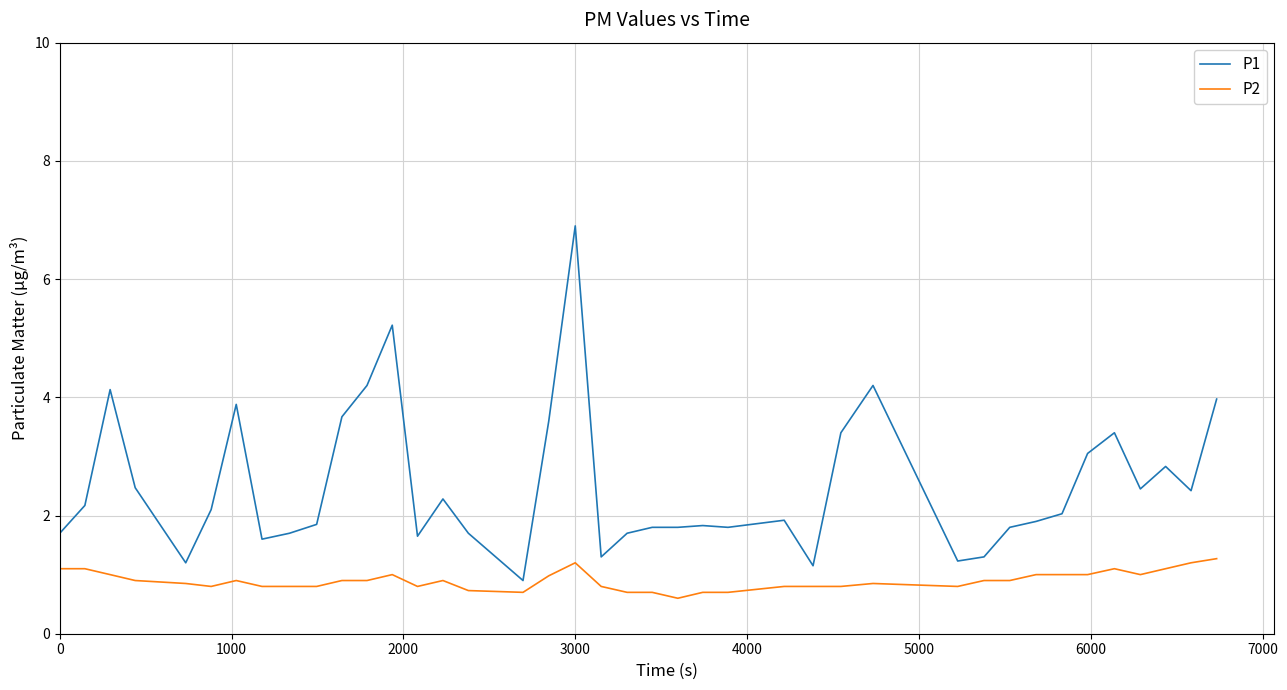

What is the smallest value displayed?

0.6